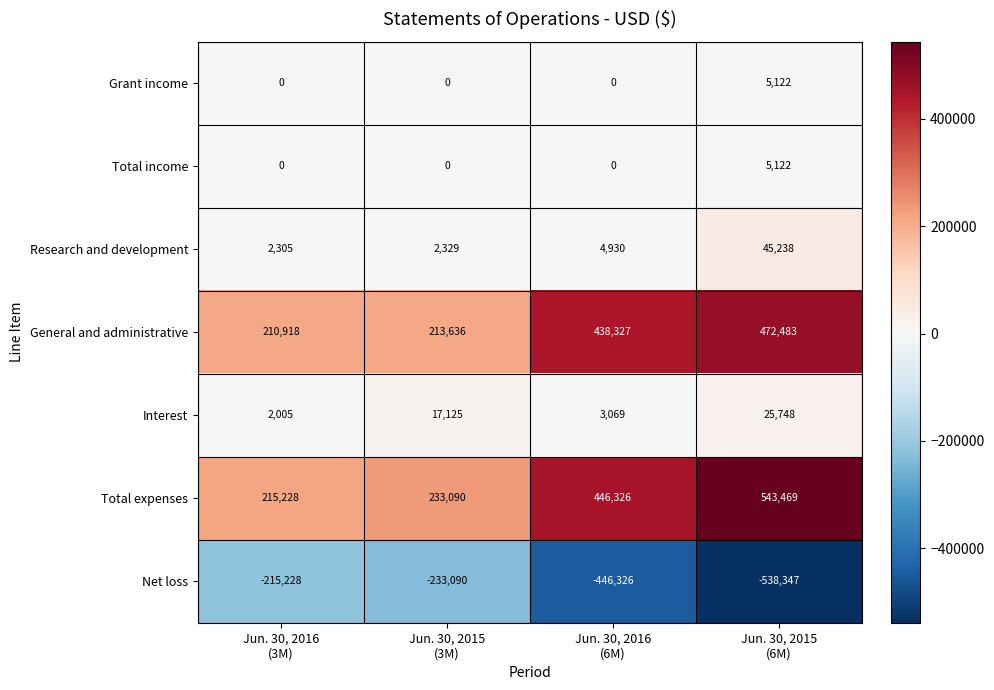

How many Grant income values are between 0 and 5122?

4